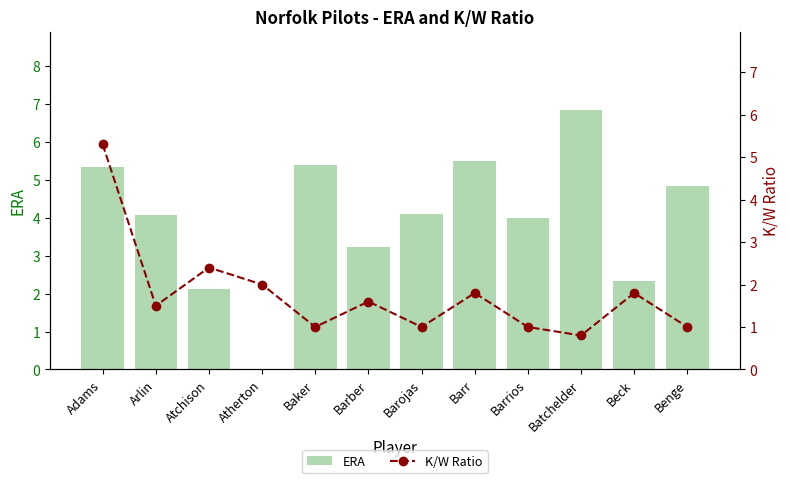

Reading right to left, what are all the values shown in this chart?

ERA: 4.8	2.3	6.8	4.0	5.5	4.1	3.2	5.4	0.0	2.1	4.1	5.3
K/W Ratio: 1.0	1.8	0.8	1.0	1.8	1.0	1.6	1.0	2.0	2.4	1.5	5.3